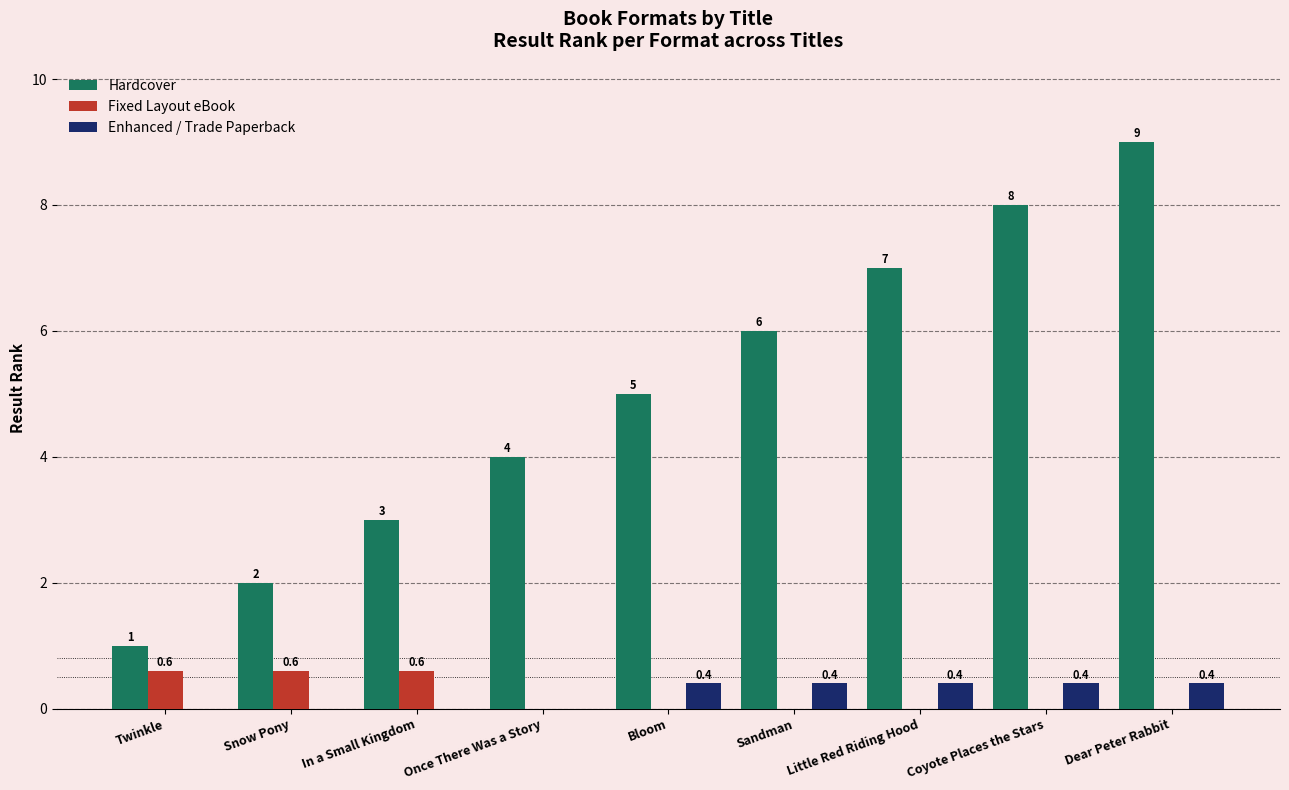

Which series changed the most between In a Small Kingdom and Coyote Places the Stars?

Hardcover